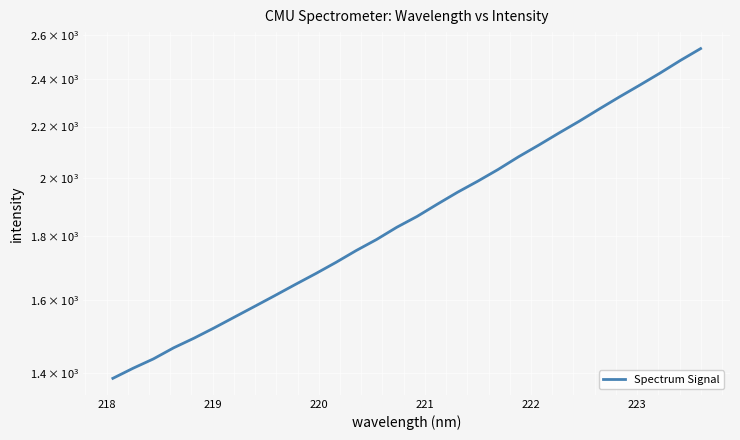

What is the difference between the second highest and second lowest values?

1071.7